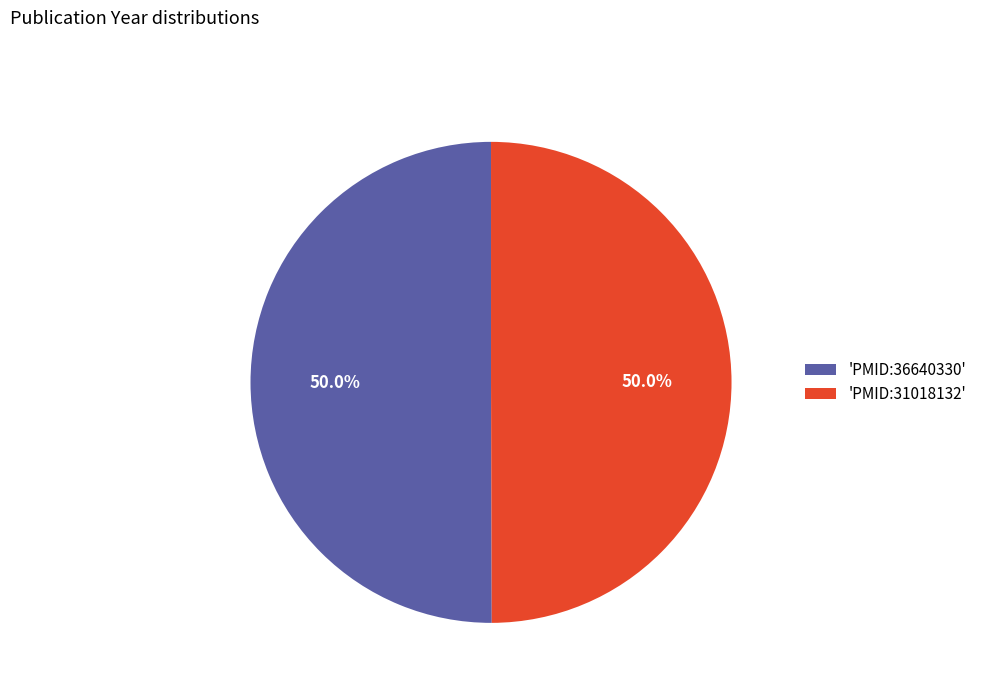

What is the ratio of the value at 'PMID:31018132' to the value at 'PMID:36640330'?

1.0